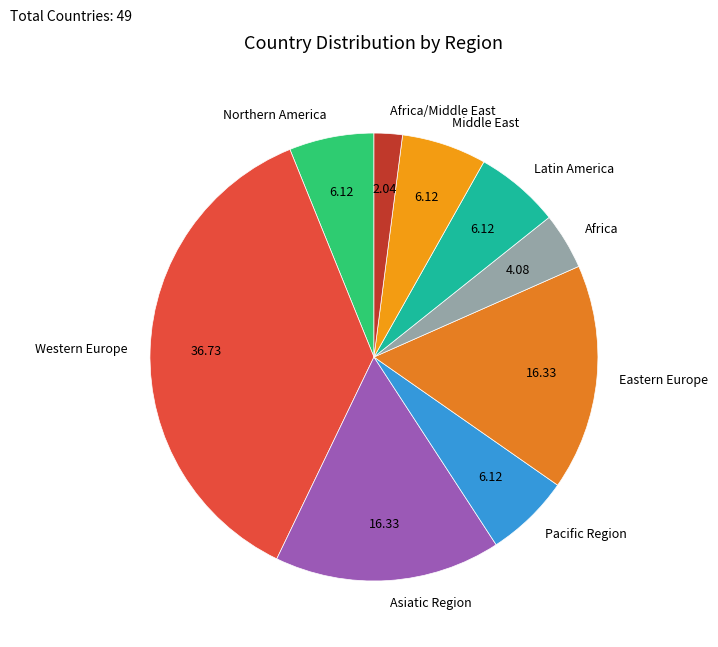

Which category has the biggest portion of the pie?

Western Europe